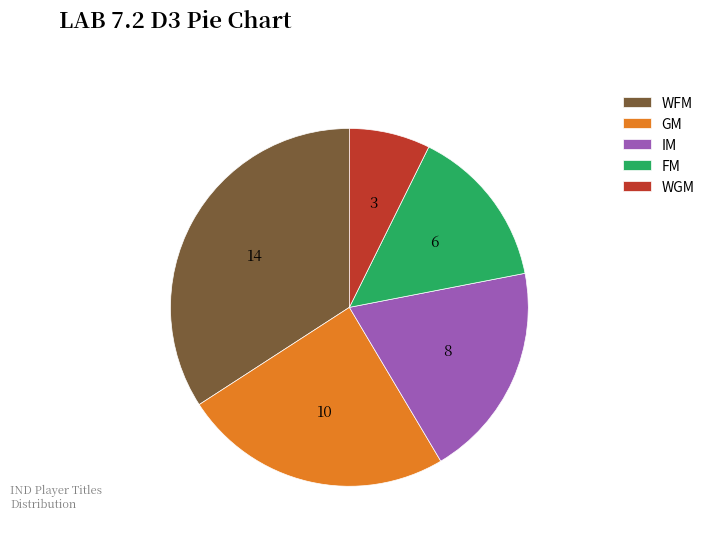

How many slices are in this pie chart?

5